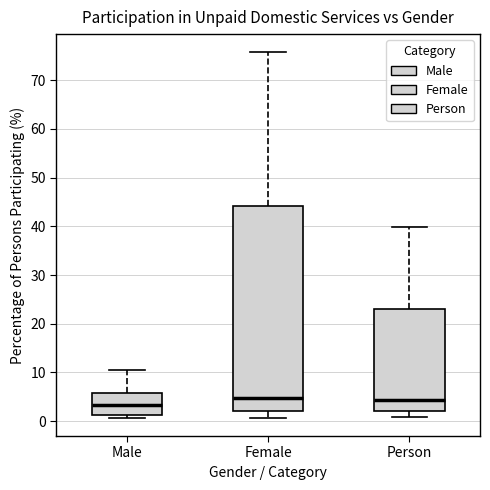

Which box is the tallest, from its lower edge to its upper edge?

Female